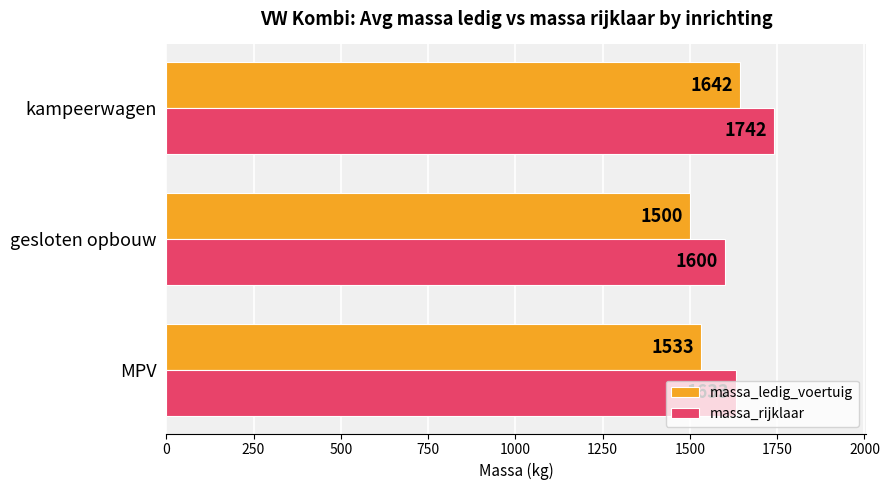

List the series in order of their overall mean, lowest first.

massa_ledig_voertuig, massa_rijklaar